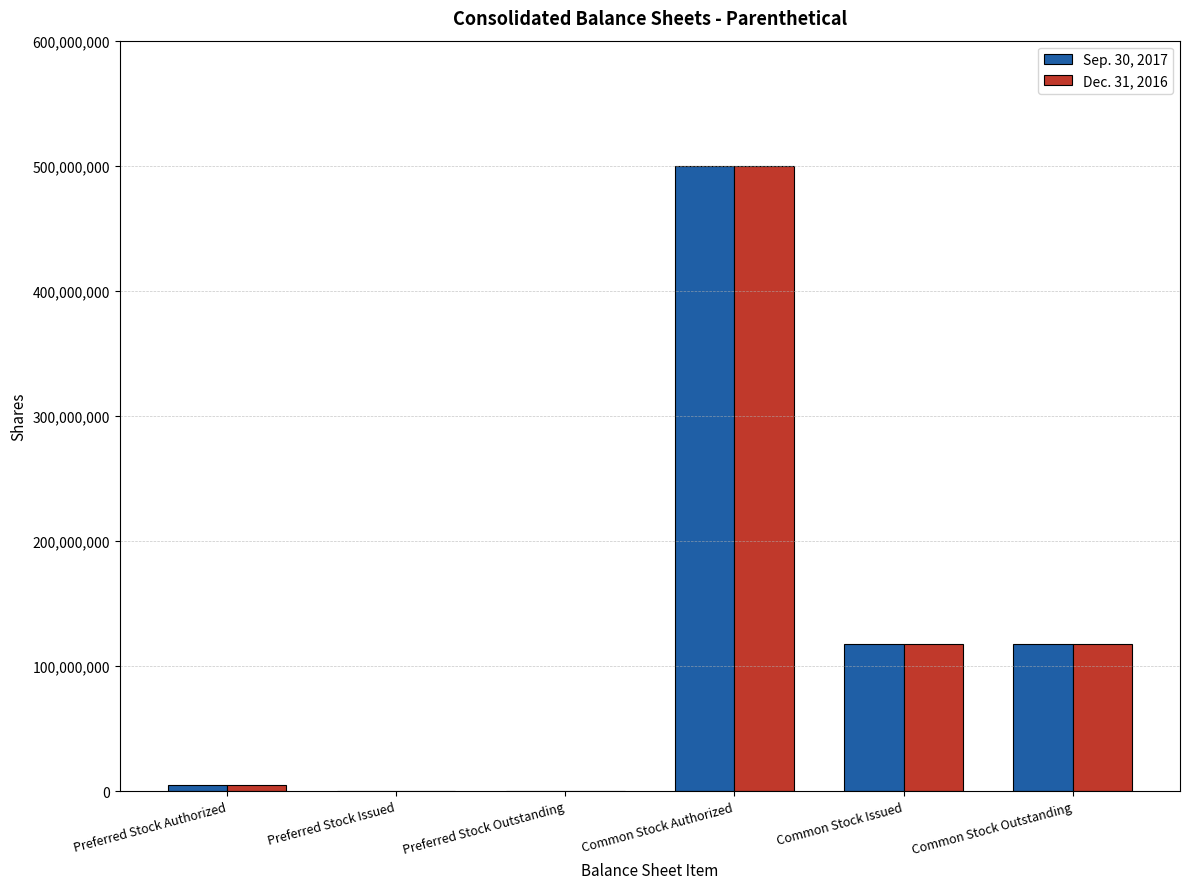

What is the greatest value displayed?

500000000